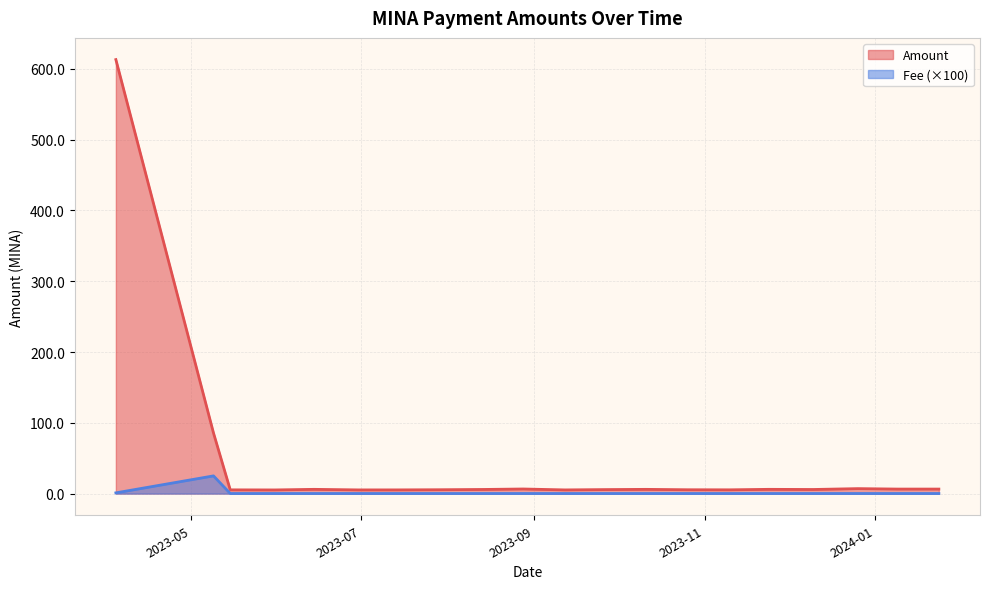

True or false: Amount and Fee intersect in this chart.

False